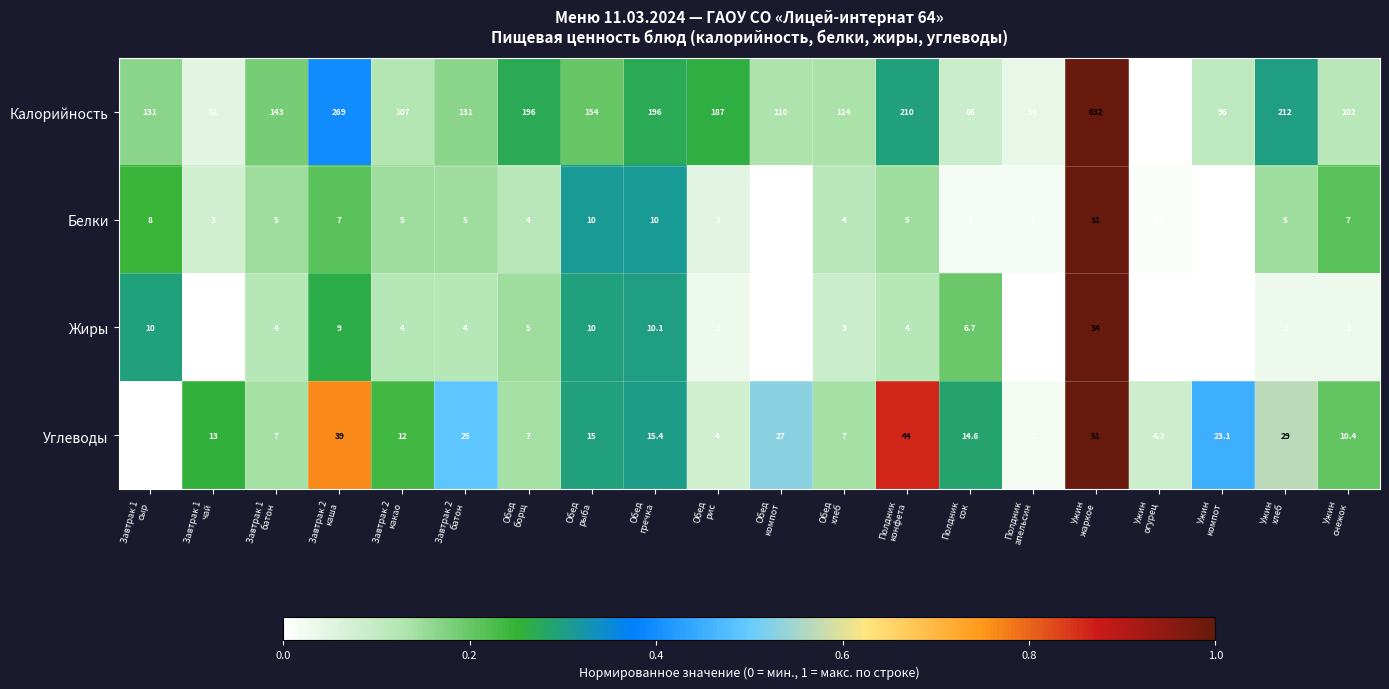

What is the average value of the Калорийность series?

161.2